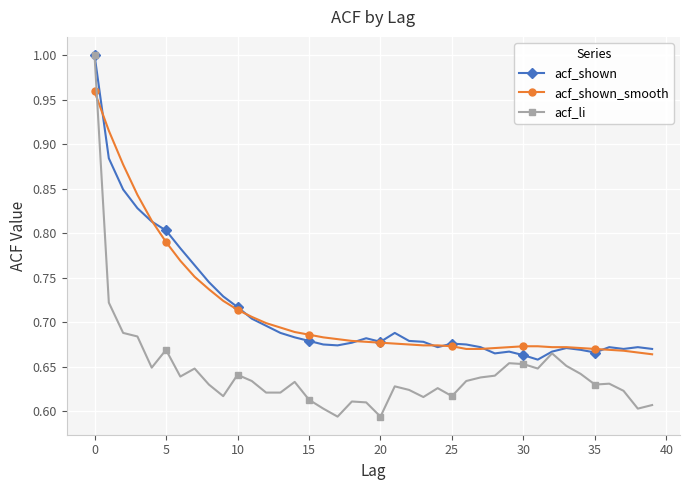

At how many categories does at least one series exceed 0?

40